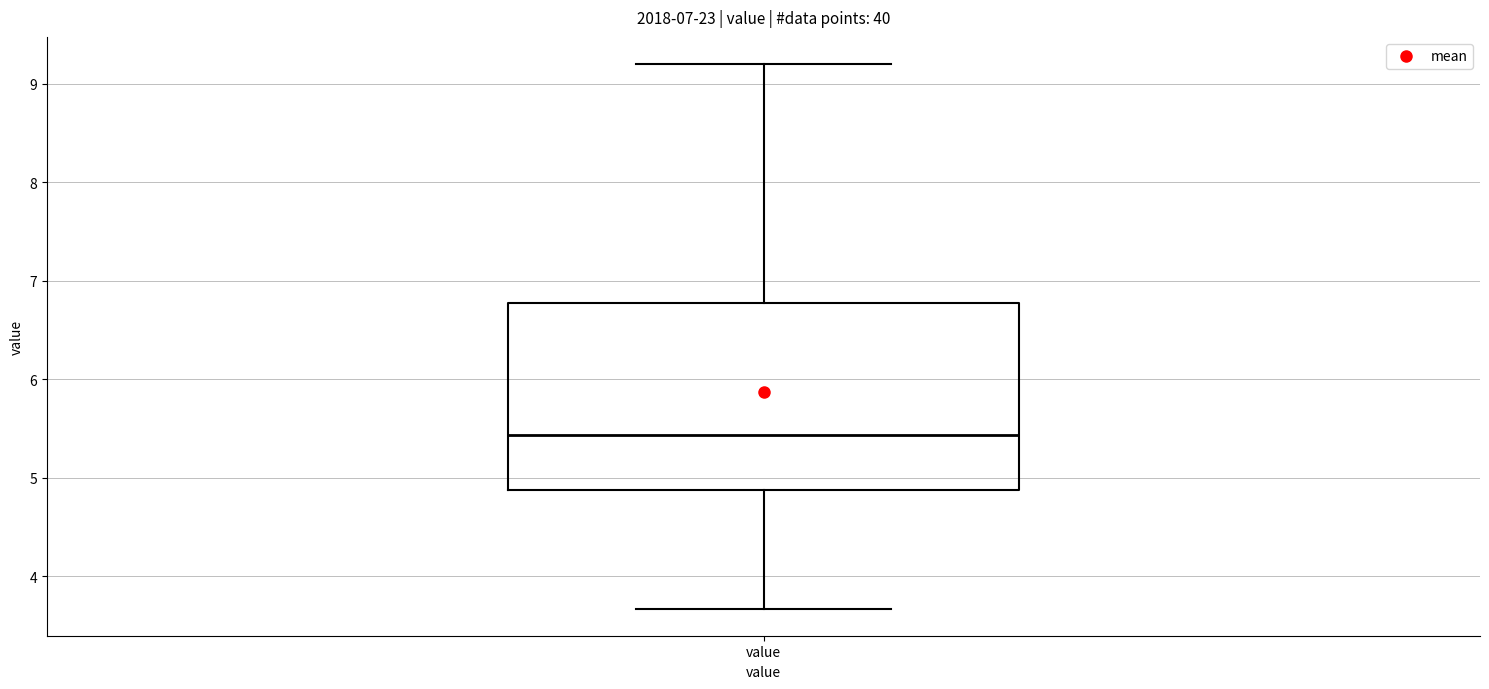

Transcribe this box plot: give where the median line is, the range the box spans, and where the two whiskers end, as read against the y-axis. The values are not printed on the chart, so give them approximately, as read against the axis.

median 5.4, box 4.9 to 6.8, whiskers 3.7 to 9.2